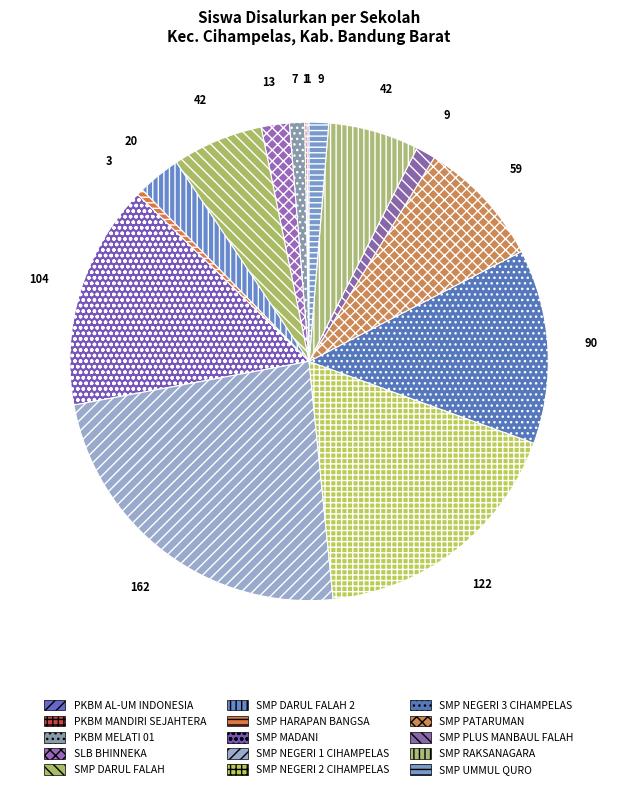

What is the change in value from SLB BHINNEKA to SMP HARAPAN BANGSA?

-10